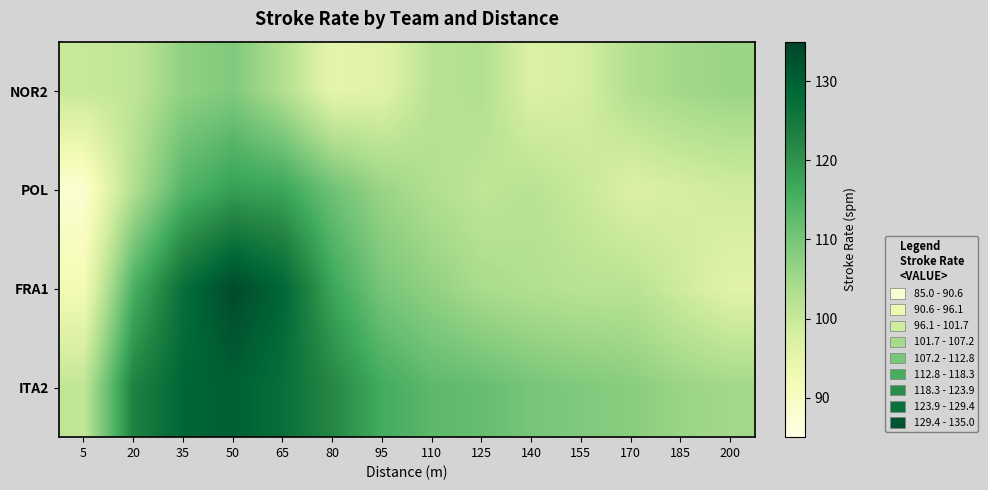

Reading right to left, transcribe all the data shown in this chart.

NOR2: 200=106	185=105	170=103	155=98	140=97	125=103	110=102	95=96	80=95	65=103	50=109	35=107	20=101	5=100
POL: 200=99	185=98	170=97	155=100	140=102	125=101	110=103	95=106	80=111	65=117	50=118	35=114	20=103	5=88
FRA1: 200=96	185=99	170=102	155=102	140=103	125=104	110=107	95=110	80=117	65=129	50=134	35=127	20=115	5=92
ITA2: 200=105	185=106	170=108	155=109	140=110	125=112	110=113	95=116	80=122	65=127	50=130	35=129	20=123	5=101